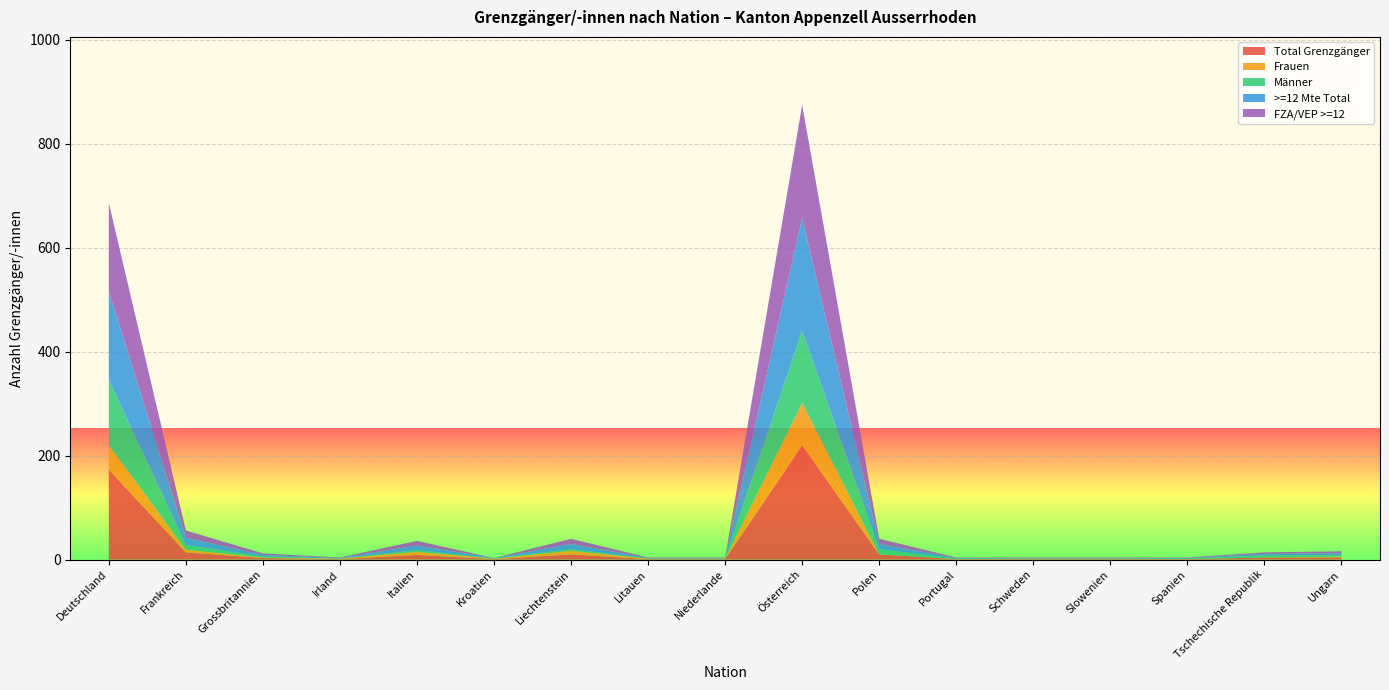

Reading left to right, extract all data points from this chart.

Total Grenzgänger: 173	14	3	1	9	1	10	1	1	220	10	1	1	1	1	4	4
Frauen: 47	5	1	1	6	1	7	1	1	81	0	0	1	1	0	0	2
Männer: 126	9	2	0	3	0	3	0	0	139	10	1	0	0	1	4	2
>=12 Mte Total: 170	14	3	1	9	1	10	1	1	217	10	1	1	1	1	3	4
FZA/VEP >=12: 170	14	3	1	9	0	10	1	1	217	10	1	1	1	1	3	4